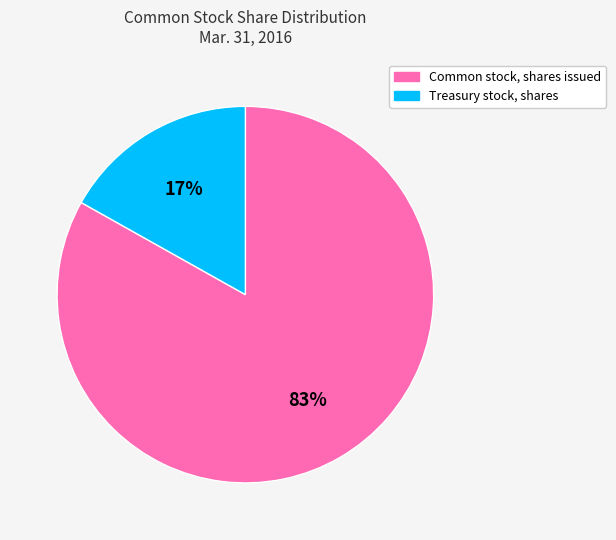

Approximately how many times larger is the value at Common stock, shares issued compared to Treasury stock, shares?

4.9